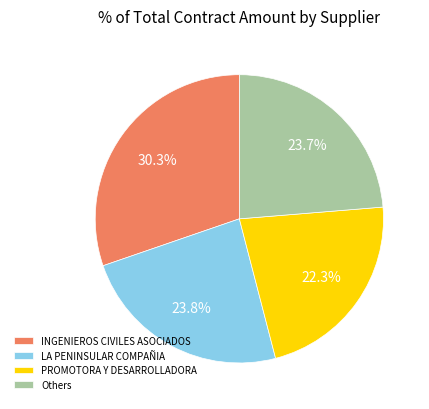

Do Others and INGENIEROS CIVILES ASOCIADOS together represent more than half of the pie?

Yes